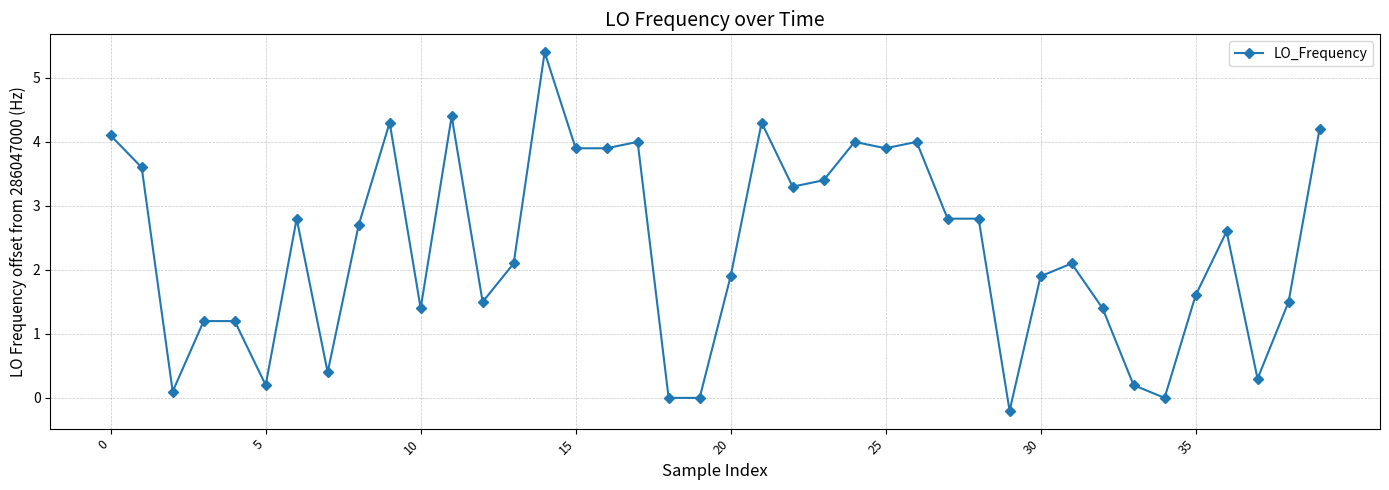

How many values are below 2?

18